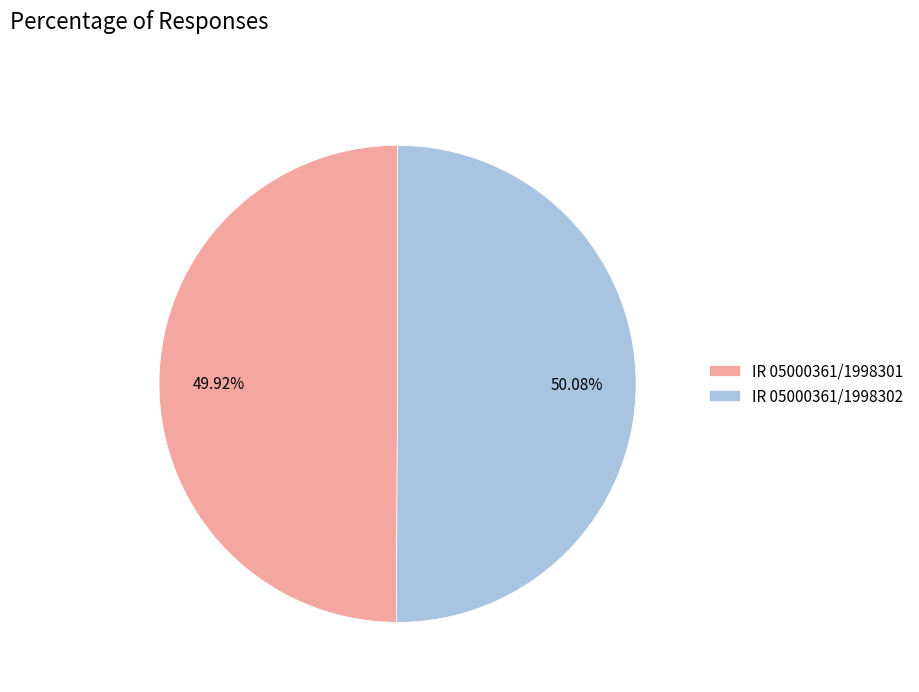

Is the sum of IR 05000361/1998301 and IR 05000361/1998302 greater than half?

Yes